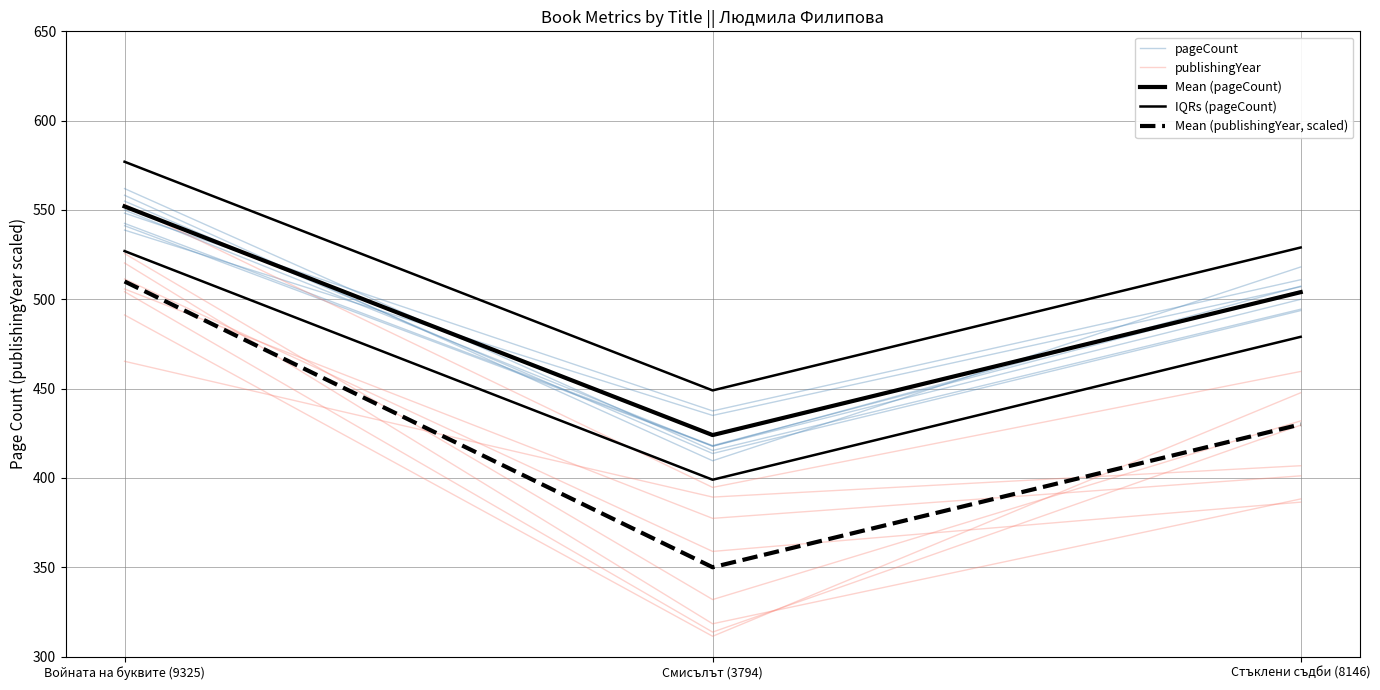

Reading left to right, list all the values displayed in this chart.

pageCount: Войната на буквите (9325)=548.2	Смисълът (3794)=437.5	Стъклени съдби (8146)=511.0
publishingYear: Войната на буквите (9325)=505.8	Смисълът (3794)=377.4	Стъклени съдби (8146)=401.2
Mean (pageCount): Войната на буквите (9325)=552.0	Смисълът (3794)=424.0	Стъклени съдби (8146)=504.0
IQRs (pageCount): Войната на буквите (9325)=577.0	Смисълът (3794)=449.0	Стъклени съдби (8146)=529.0
Mean (publishingYear, scaled): Войната на буквите (9325)=510.0	Смисълът (3794)=350.0	Стъклени съдби (8146)=430.0